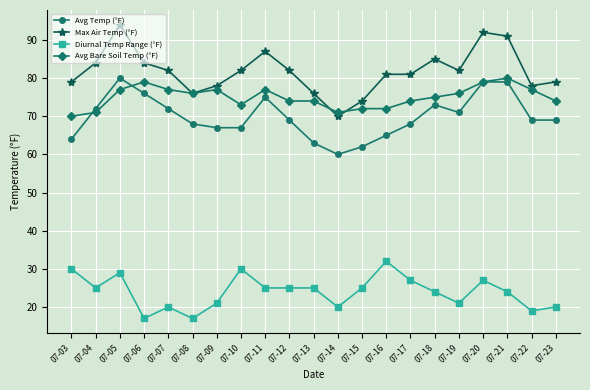

What is the value of the Avg Temp (°F) point at the 18th from the left?

79